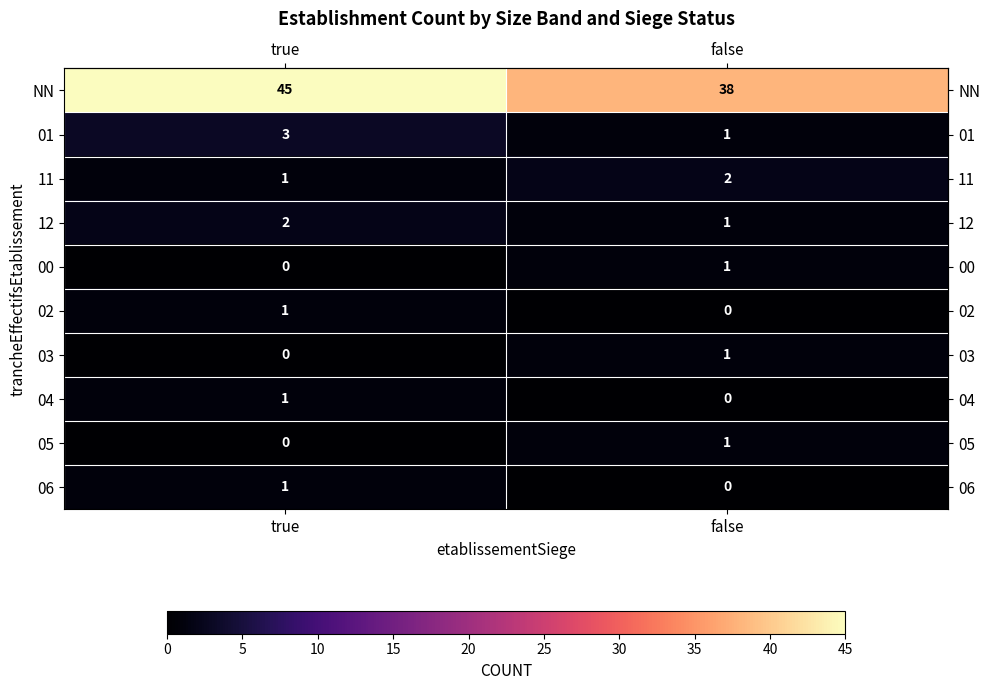

What is the sum of the 01 values at false and true?

4